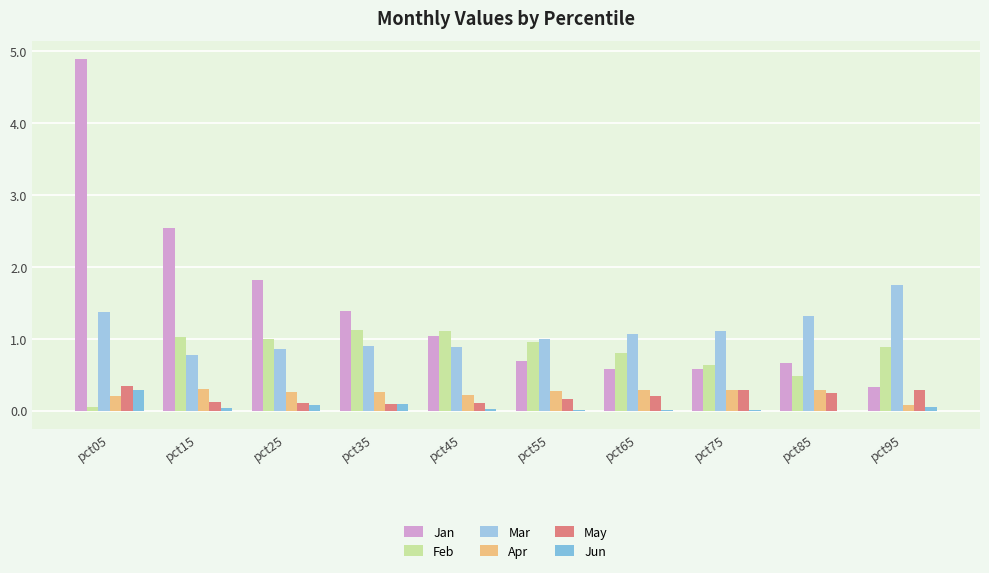

Reading left to right, what are all the values shown in this chart?

Jan: pct05=4.9	pct15=2.5	pct25=1.8	pct35=1.4	pct45=1.0	pct55=0.7	pct65=0.6	pct75=0.6	pct85=0.7	pct95=0.3
Feb: pct05=0.0	pct15=1.0	pct25=1.0	pct35=1.1	pct45=1.1	pct55=1.0	pct65=0.8	pct75=0.6	pct85=0.5	pct95=0.9
Mar: pct05=1.4	pct15=0.8	pct25=0.9	pct35=0.9	pct45=0.9	pct55=1.0	pct65=1.1	pct75=1.1	pct85=1.3	pct95=1.8
Apr: pct05=0.2	pct15=0.3	pct25=0.3	pct35=0.3	pct45=0.2	pct55=0.3	pct65=0.3	pct75=0.3	pct85=0.3	pct95=0.1
May: pct05=0.3	pct15=0.1	pct25=0.1	pct35=0.1	pct45=0.1	pct55=0.2	pct65=0.2	pct75=0.3	pct85=0.2	pct95=0.3
Jun: pct05=0.3	pct15=0.0	pct25=0.1	pct35=0.1	pct45=0.0	pct55=0.0	pct65=0.0	pct75=0.0	pct85=-0.0	pct95=0.1